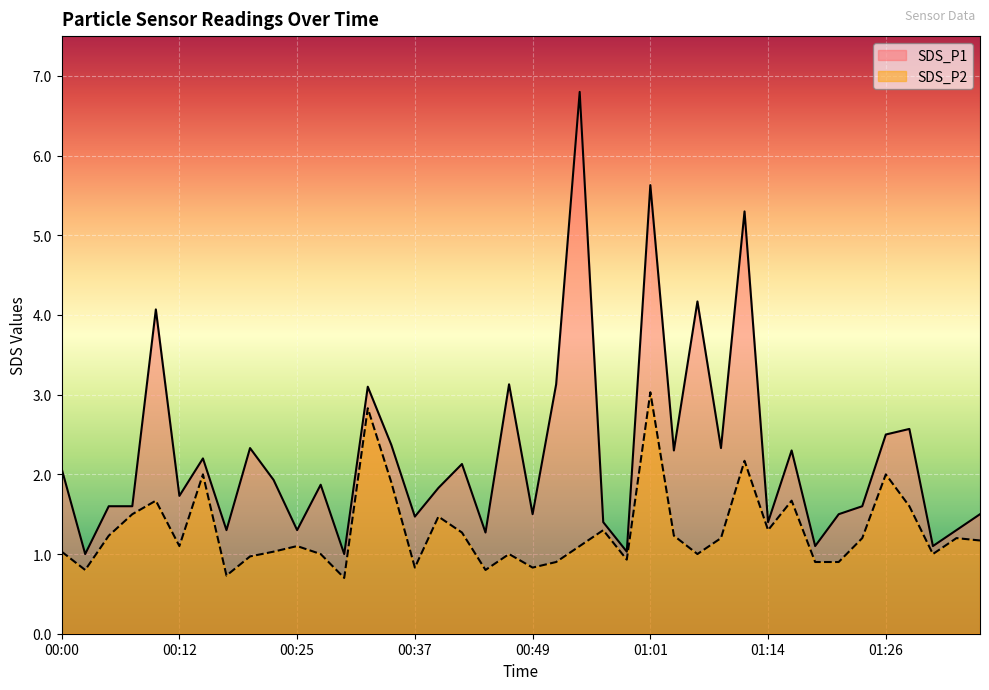

What is the average value of the SDS_P2 series?

1.3